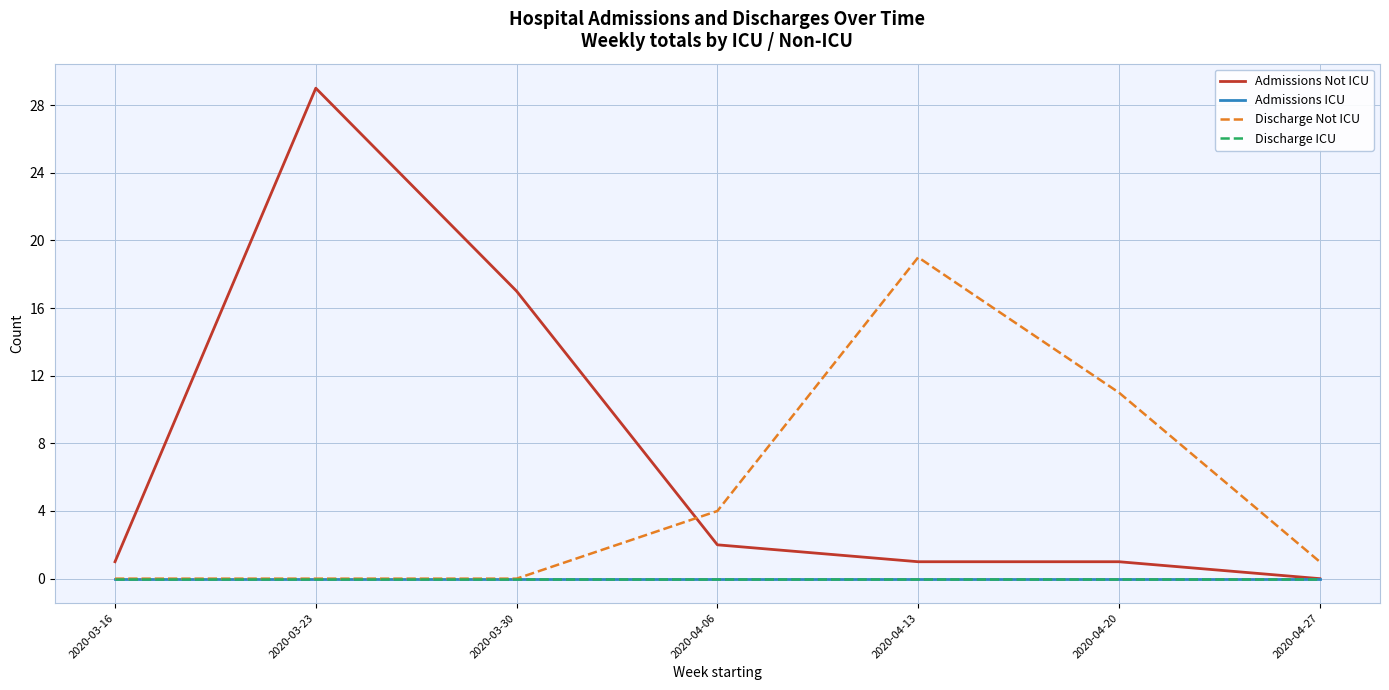

Where is Discharge ICU nearest to the value 0?

2020-03-16